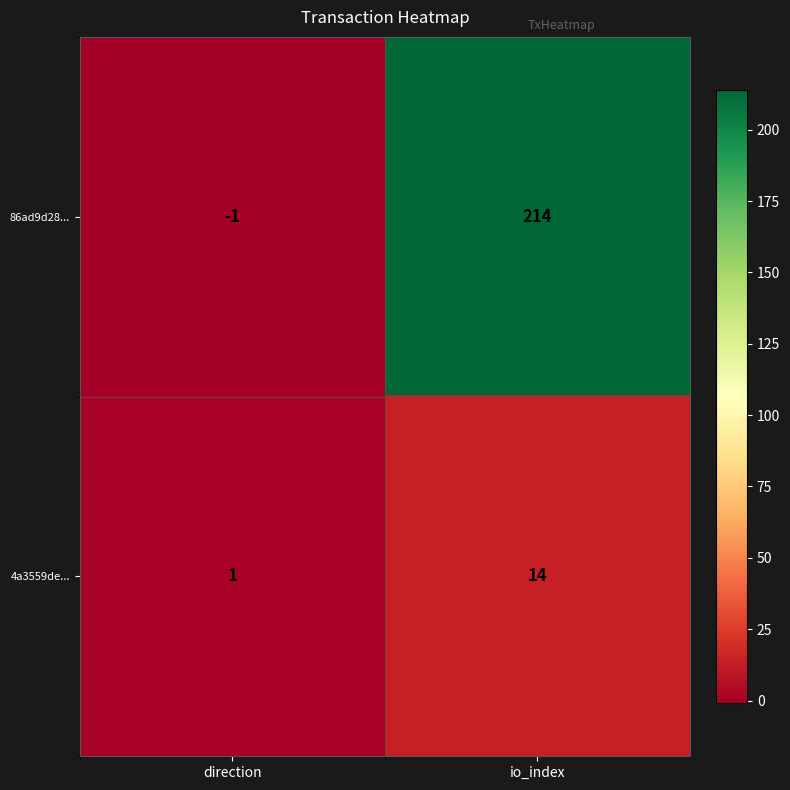

Which label corresponds to the smallest value in the chart?

direction